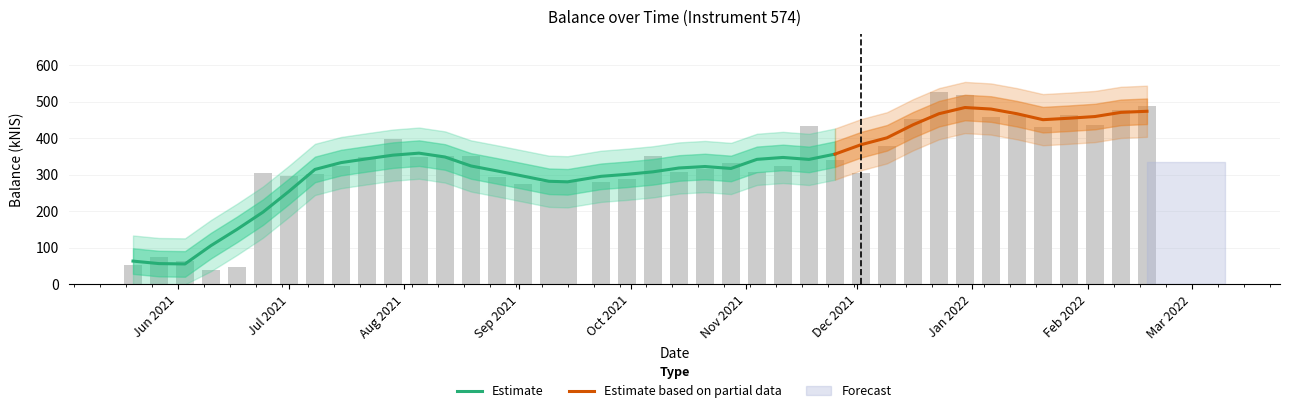

How many values exceed 332?

20